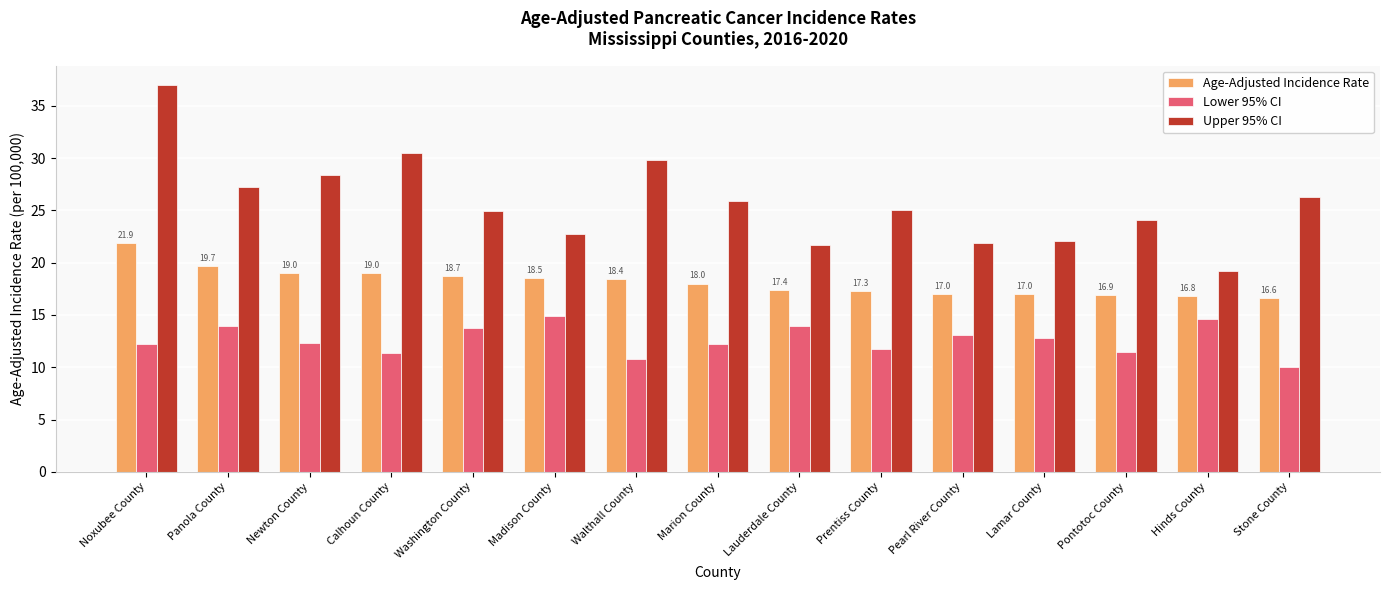

Which series has the widest spread of values?

Upper 95% CI